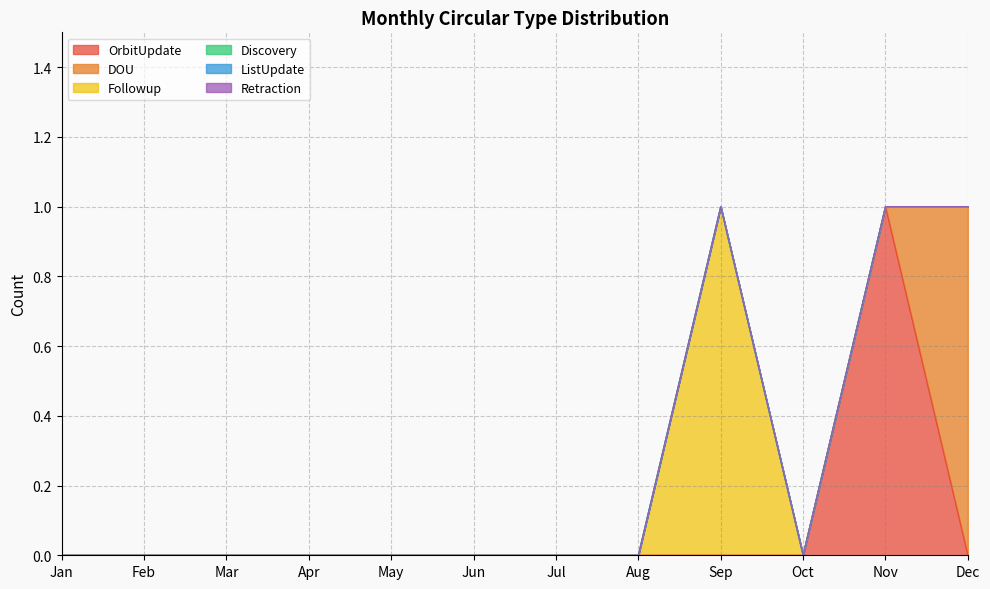

Which category has the lowest value in the Retraction series?

Jan